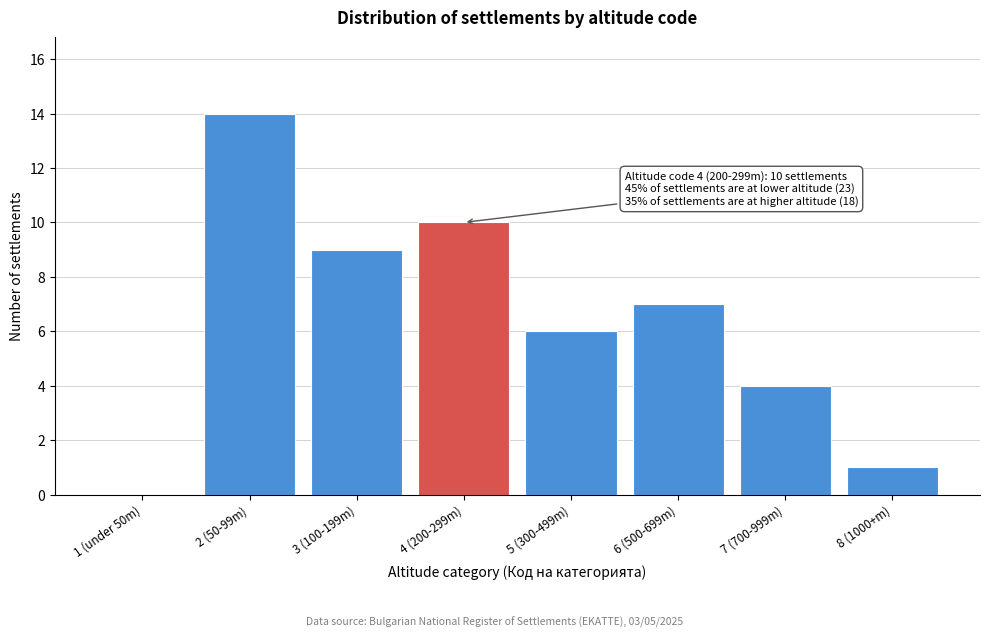

Reading left to right, what are all the values shown in this chart?

1 (under 50m)=0	2 (50-99m)=14	3 (100-199m)=9	4 (200-299m)=10	5 (300-499m)=6	6 (500-699m)=7	7 (700-999m)=4	8 (1000+m)=1